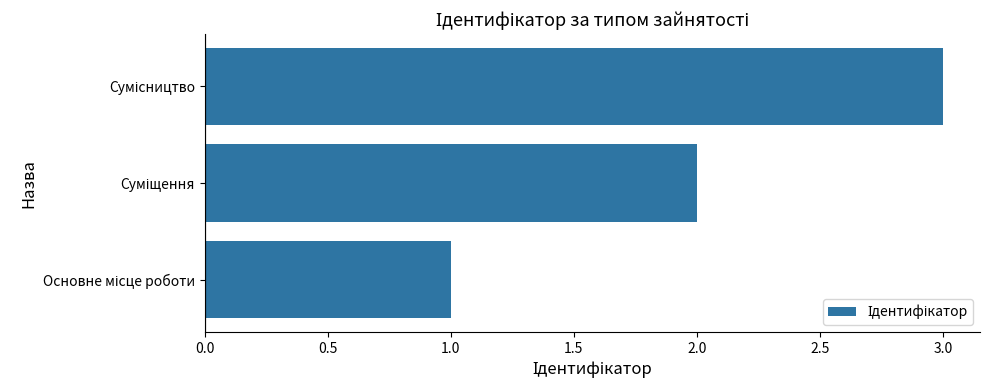

What is the maximum value shown in the chart?

3